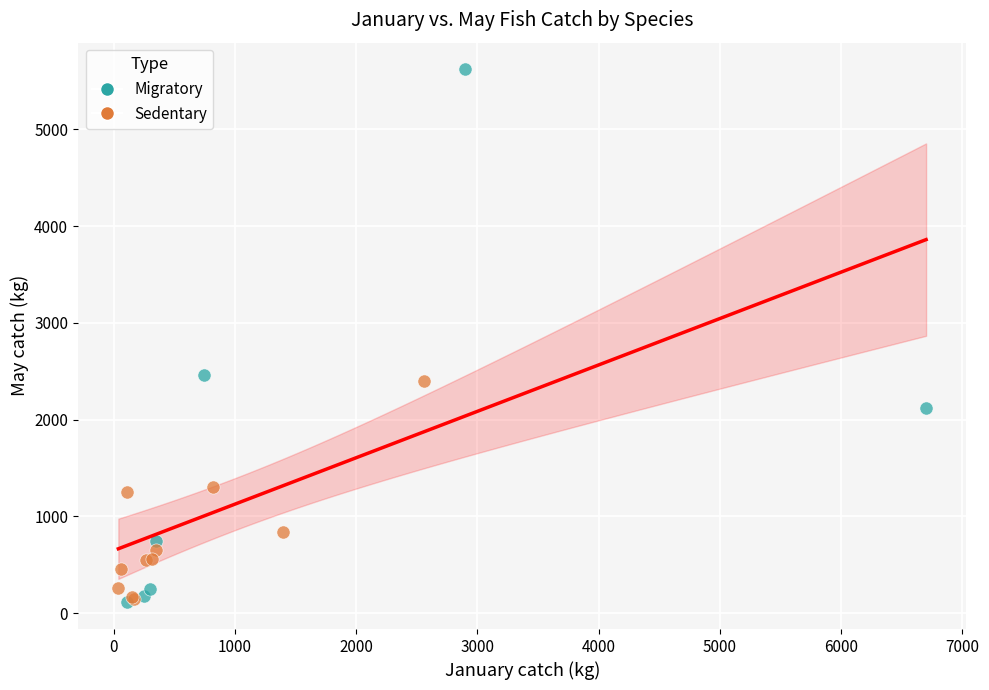

Which series has the widest spread of Y values?

Migratory